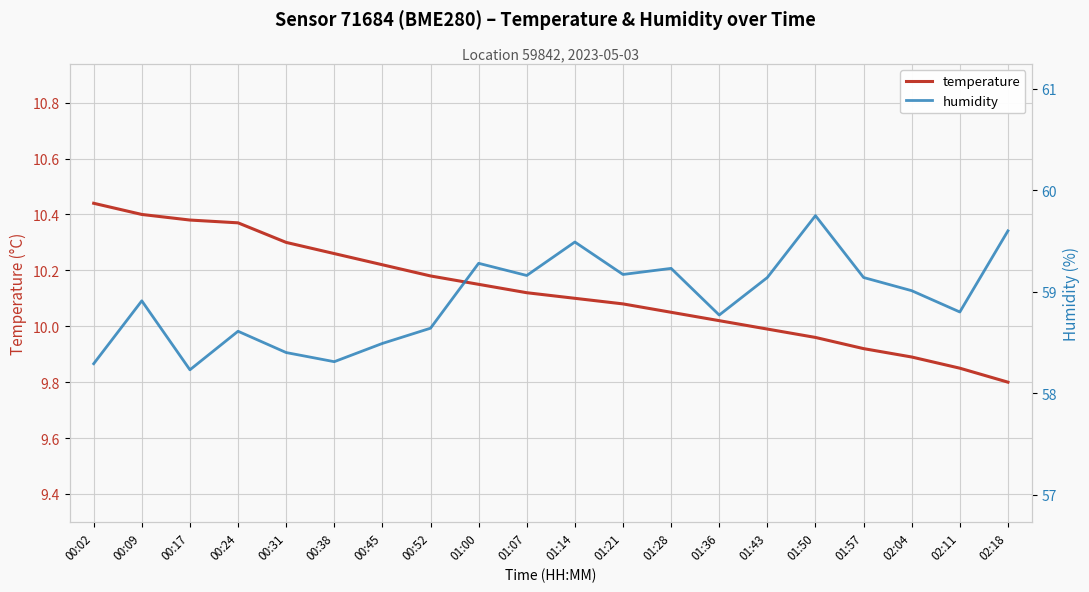

What are all the series names shown in the legend?

temperature, humidity